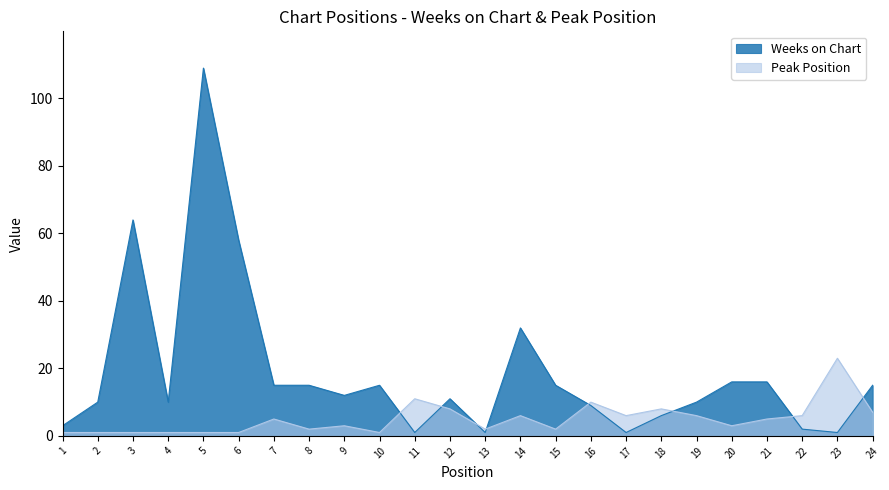

How many interior local peaks does the Weeks on Chart series have?

5